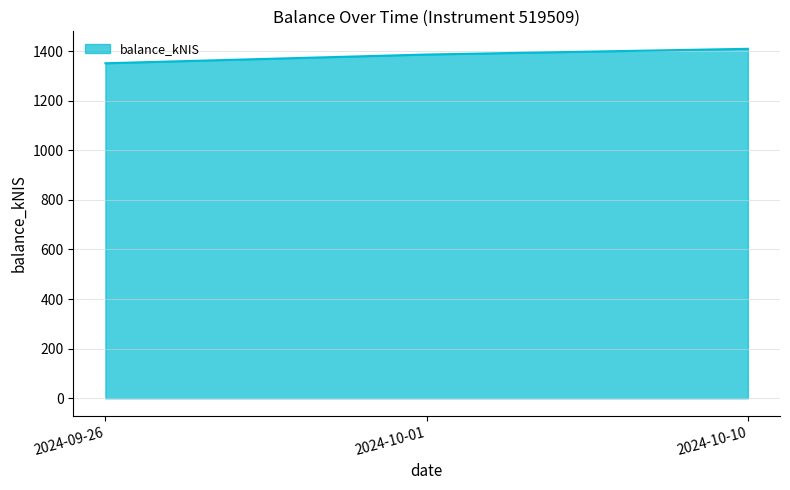

Rank the categories by value from lowest to highest.

2024-09-26, 2024-10-01, 2024-10-10